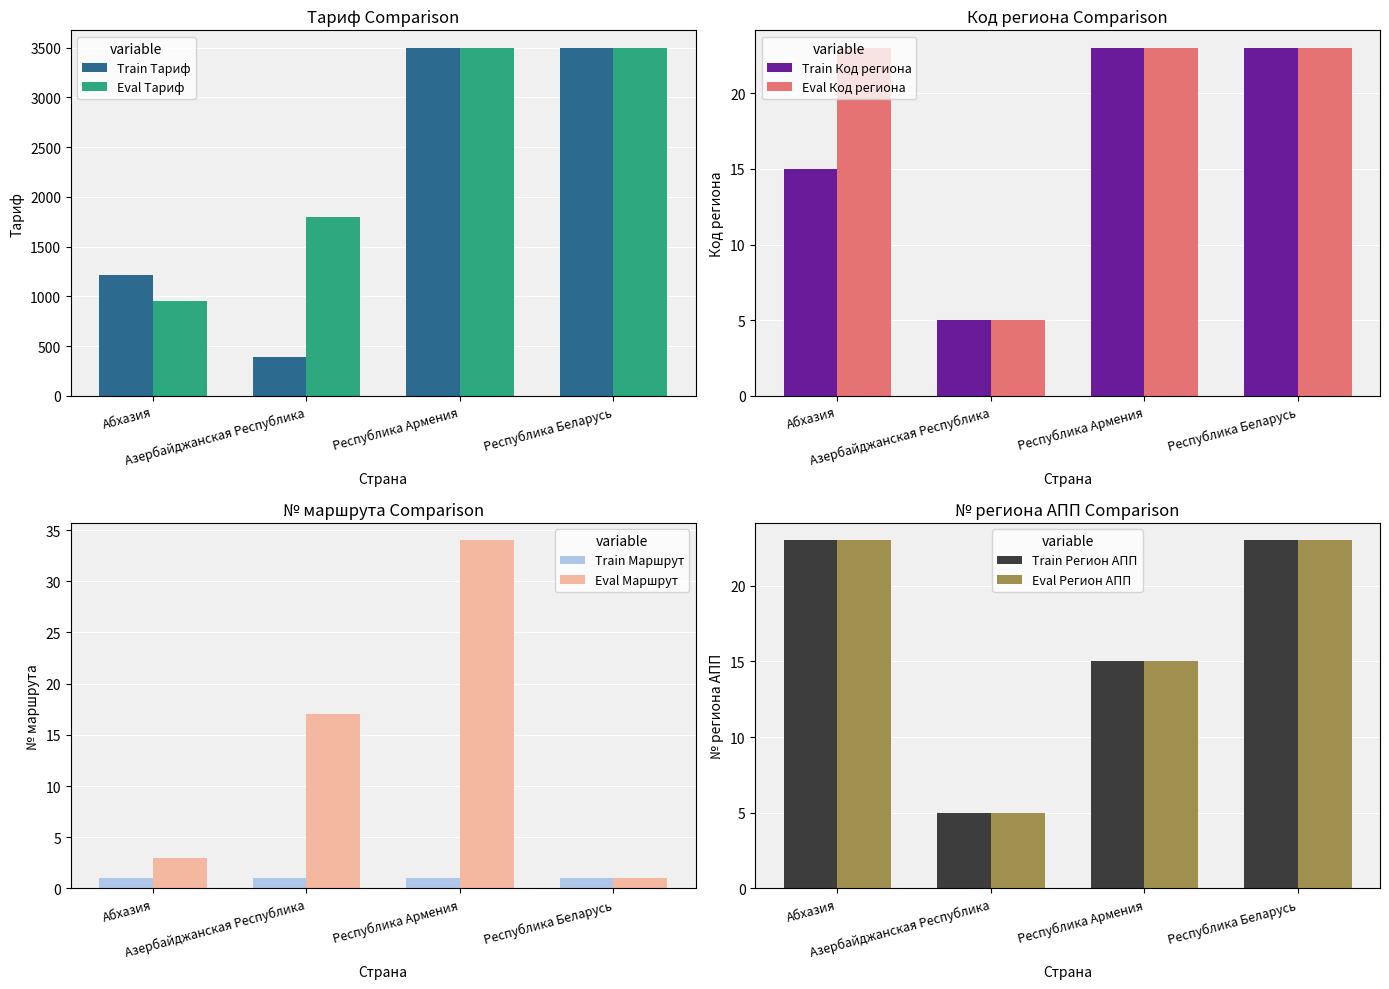

Rank the series at Абхазия from lowest to highest value.

Тариф (Eval), Тариф (Train)